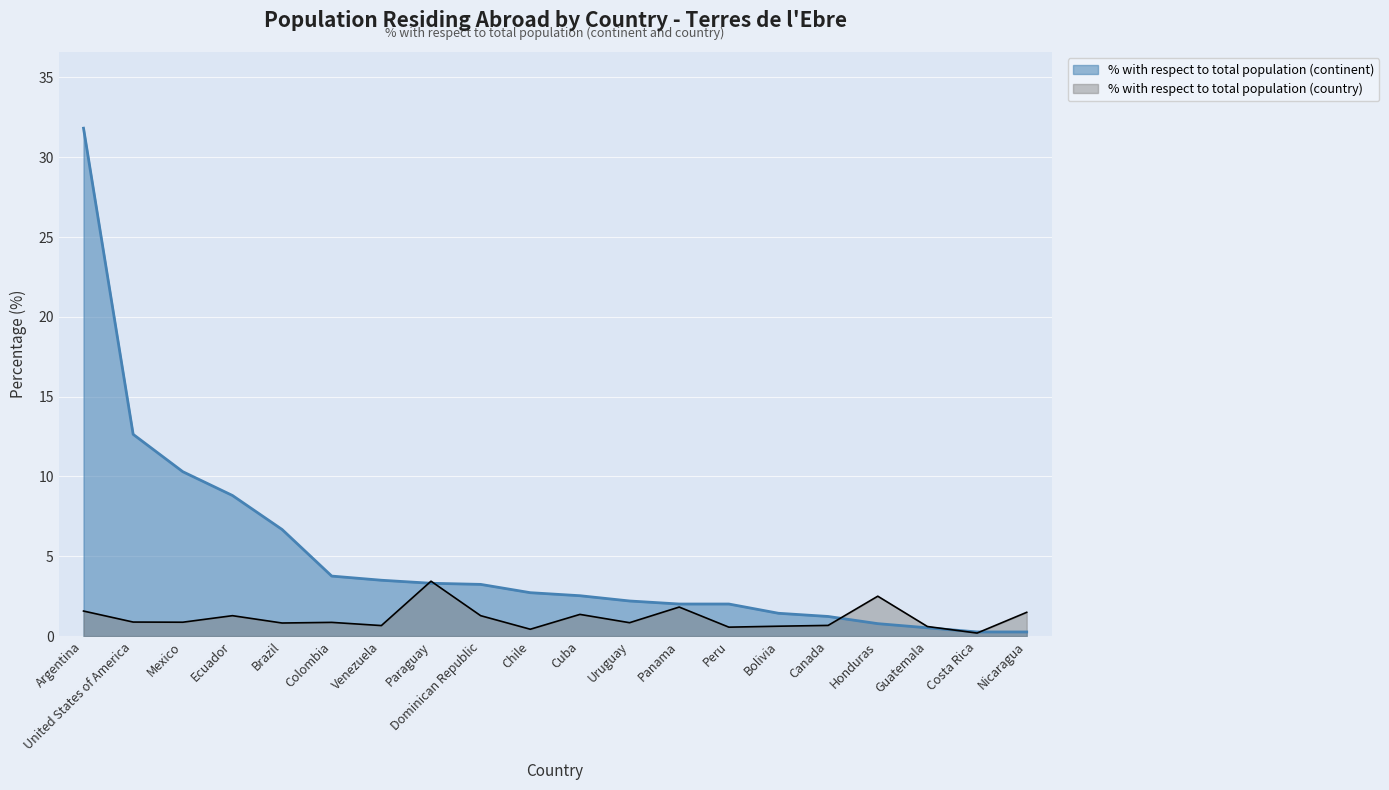

Reading left to right, extract all data points from this chart.

% with respect to total population (continent): 31.8	12.6	10.3	8.8	6.7	3.8	3.5	3.3	3.2	2.7	2.5	2.2	2.0	2.0	1.4	1.2	0.8	0.5	0.3	0.3
% with respect to total population (country): 1.6	0.9	0.9	1.3	0.8	0.9	0.7	3.4	1.3	0.4	1.4	0.8	1.8	0.6	0.6	0.7	2.5	0.6	0.2	1.5